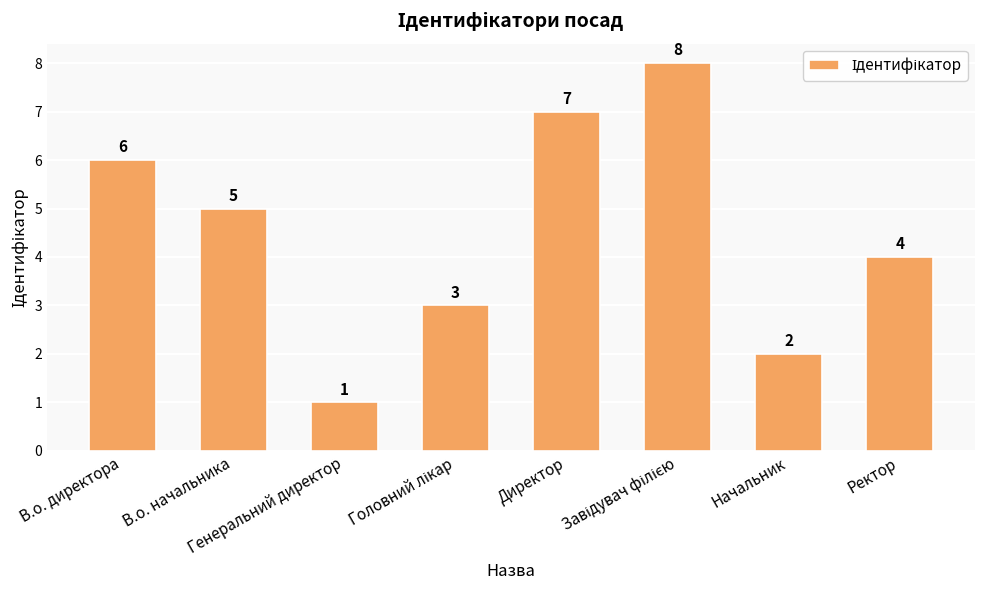

How many values are between 3 and 7?

5